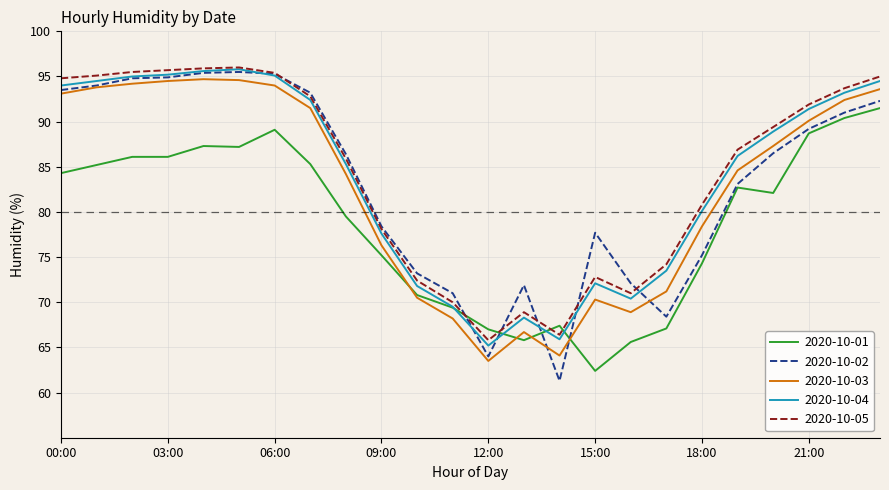

How many times do 2020-10-01 and 2020-10-05 cross each other?

4